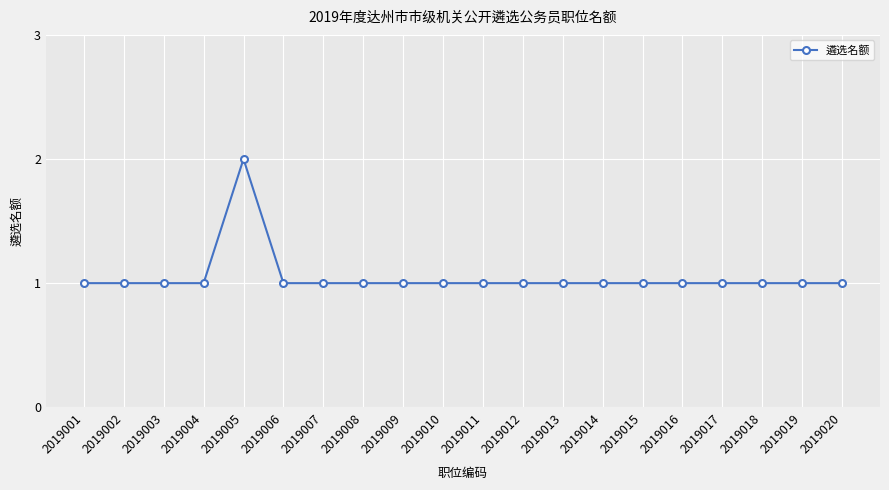

What is the ratio of the value at 2019005 to the value at 2019010?

2.0